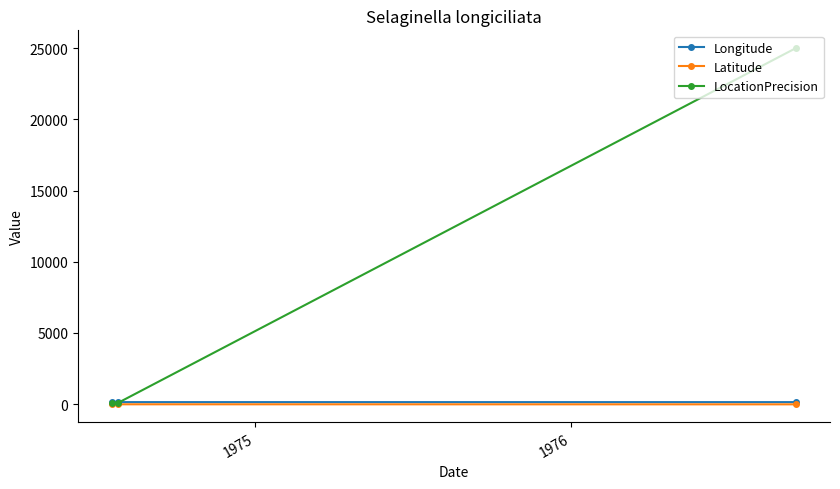

What is the average value of the Latitude series?

-11.0